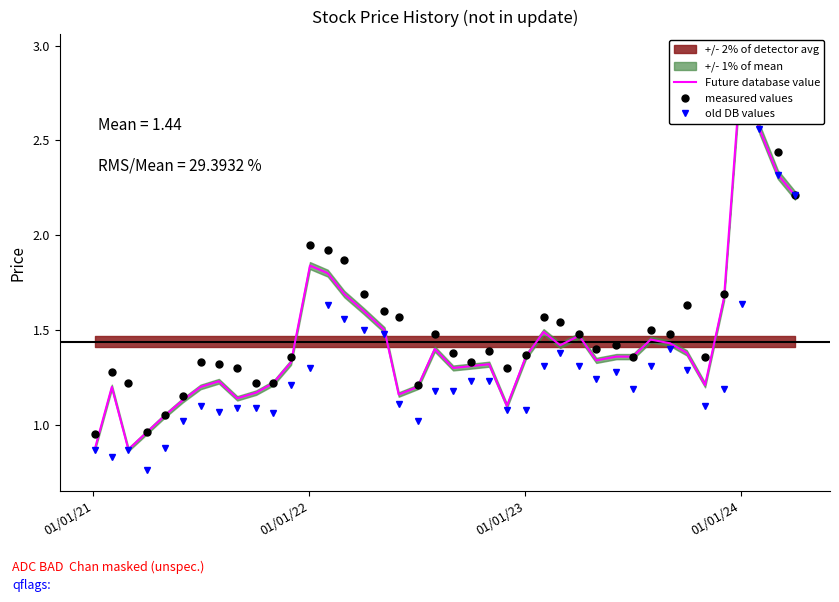

True or false: old DB values has more than 2 interior local peaks.

True